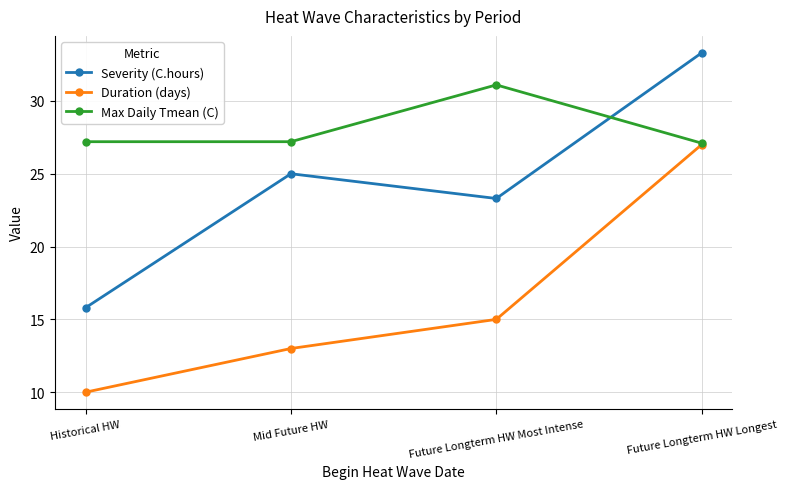

How many data points in Severity (C.hours) are less than 25?

2